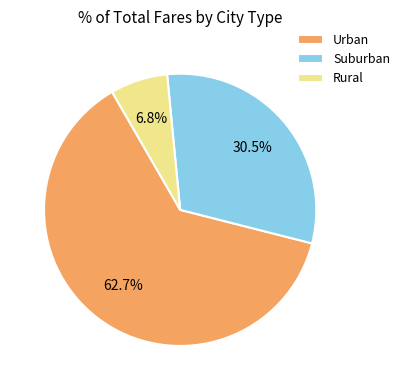

How much of the chart is everything except Urban?

37.3%